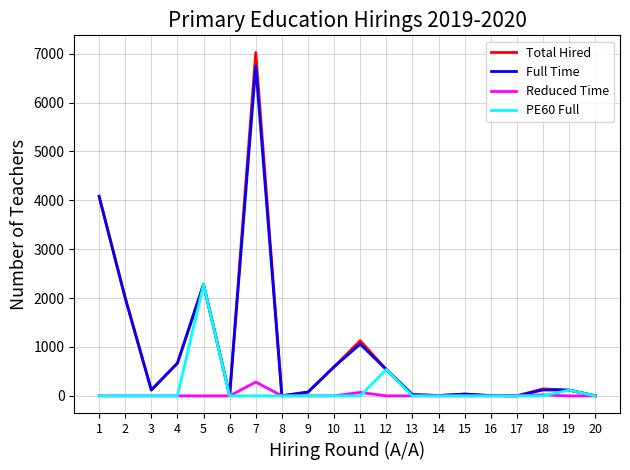

What is the difference between the maximum and second lowest values in the Reduced Time series?

282